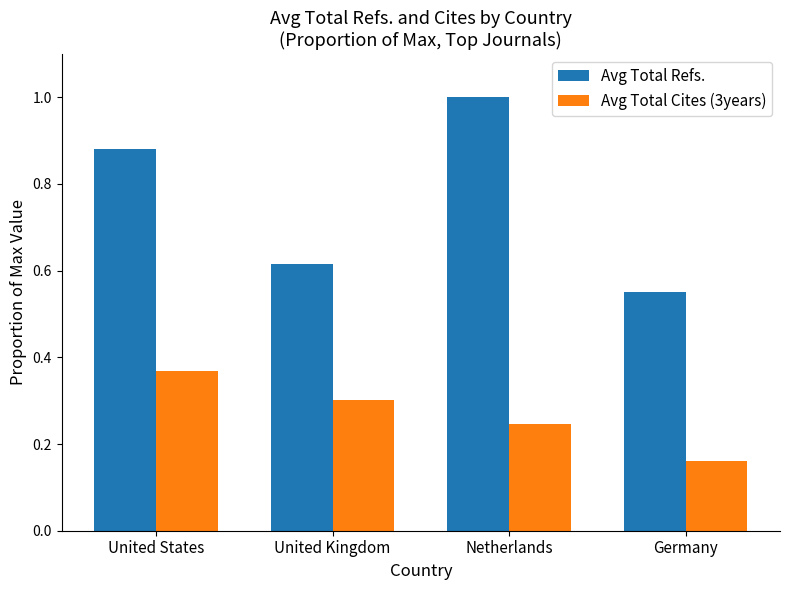

What is the sum of all Avg Total Cites (3years) values?

1.1